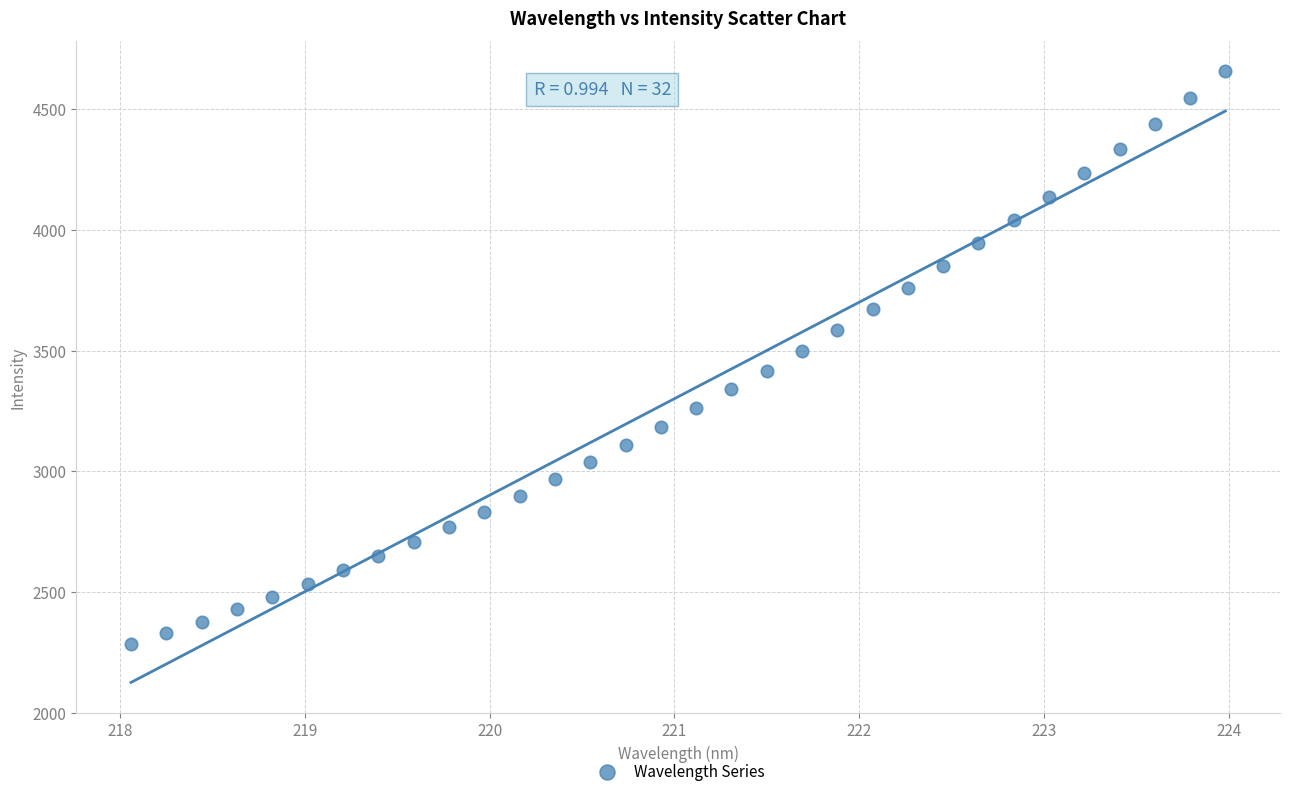

What is the range of X values (max minus min)?

5.9